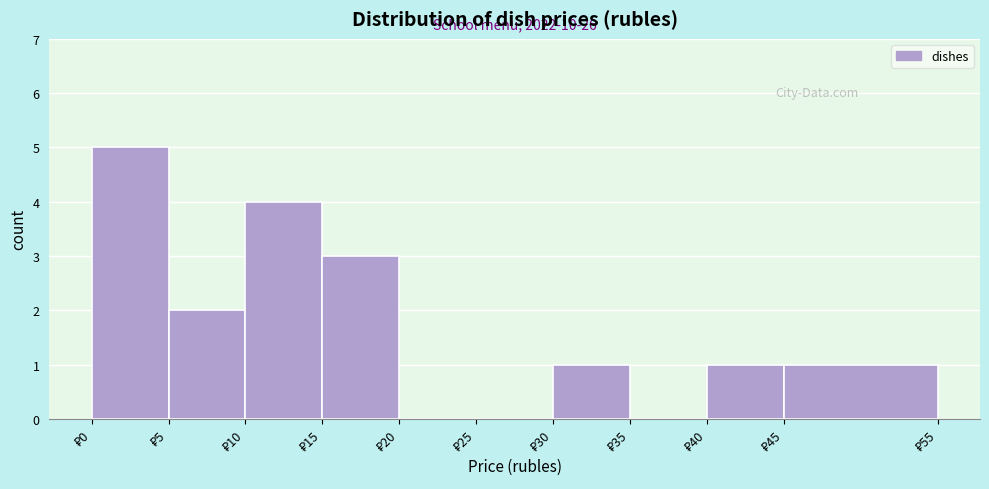

Over which range of the x-axis is the bar tallest?

0 to 5